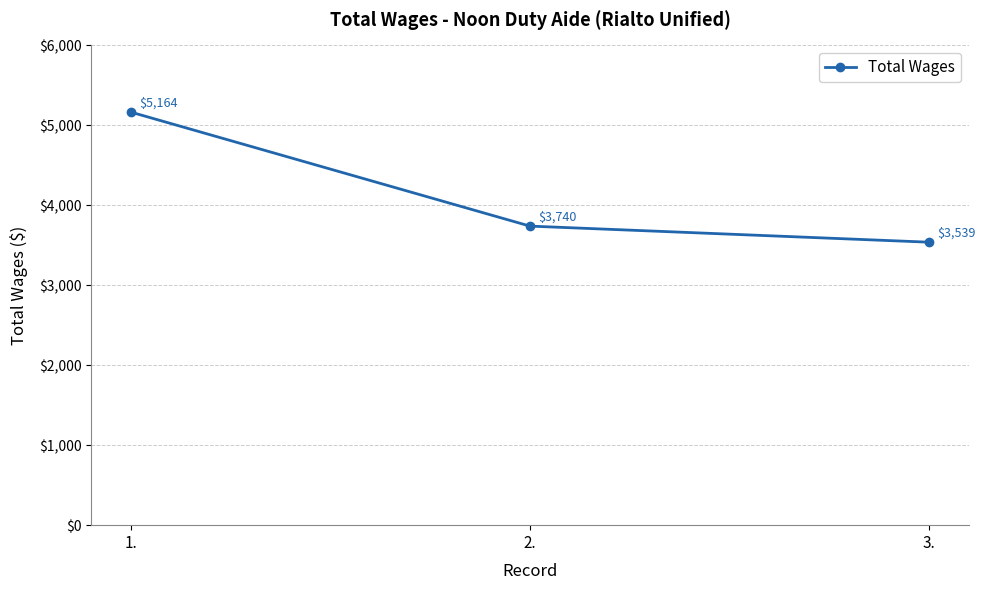

How many series are shown in this chart?

1